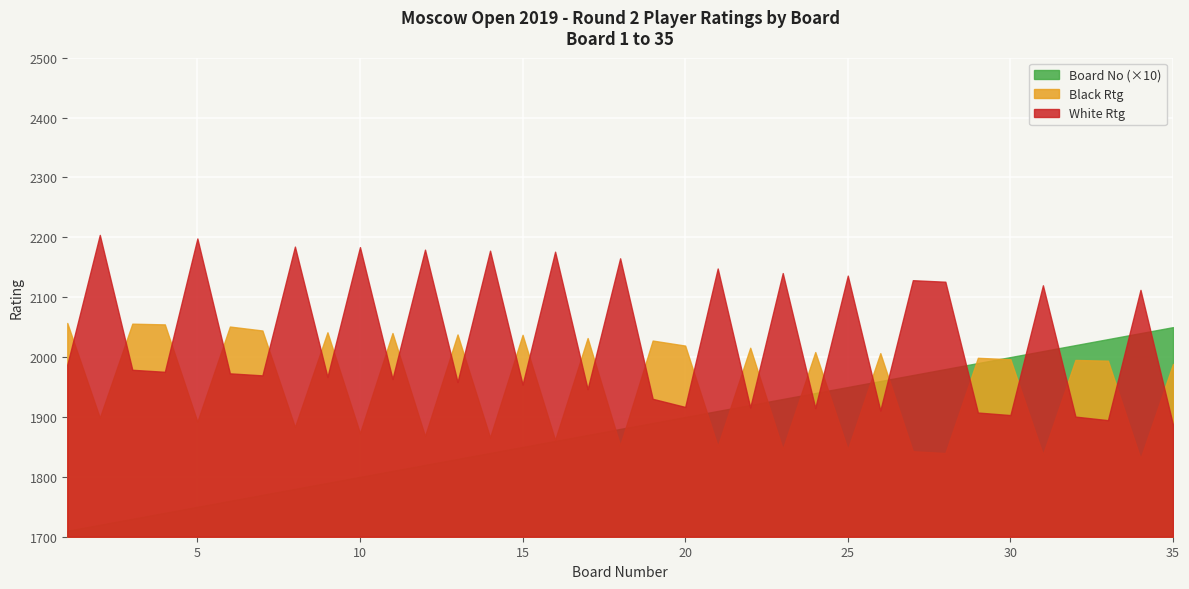

Rank the series by their average value, from lowest to highest.

Board No (×10), Black Rtg, White Rtg